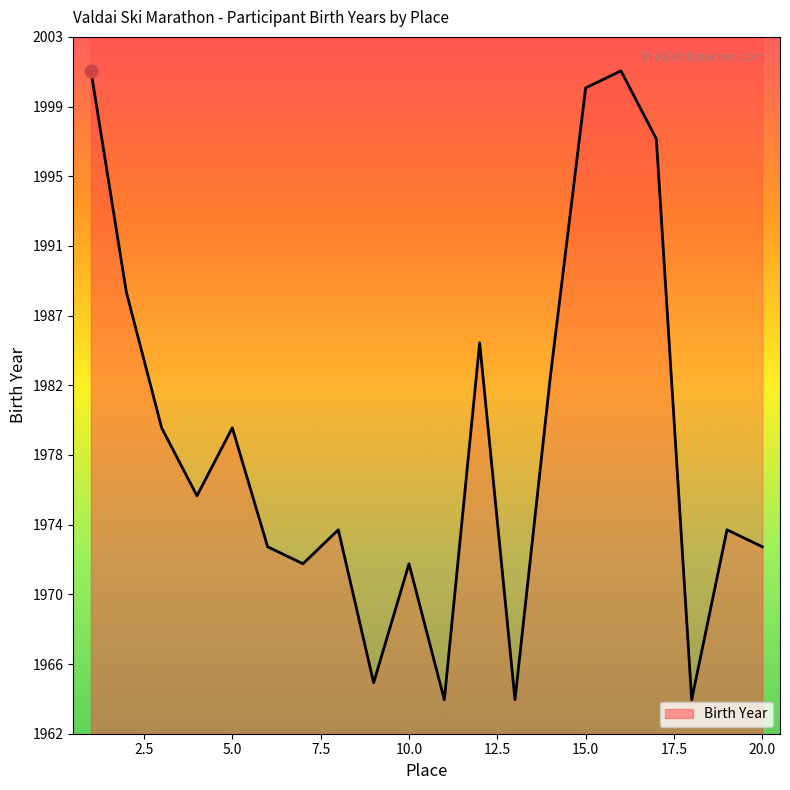

Approximately how many times larger is the value at 1 compared to 2?

1.0